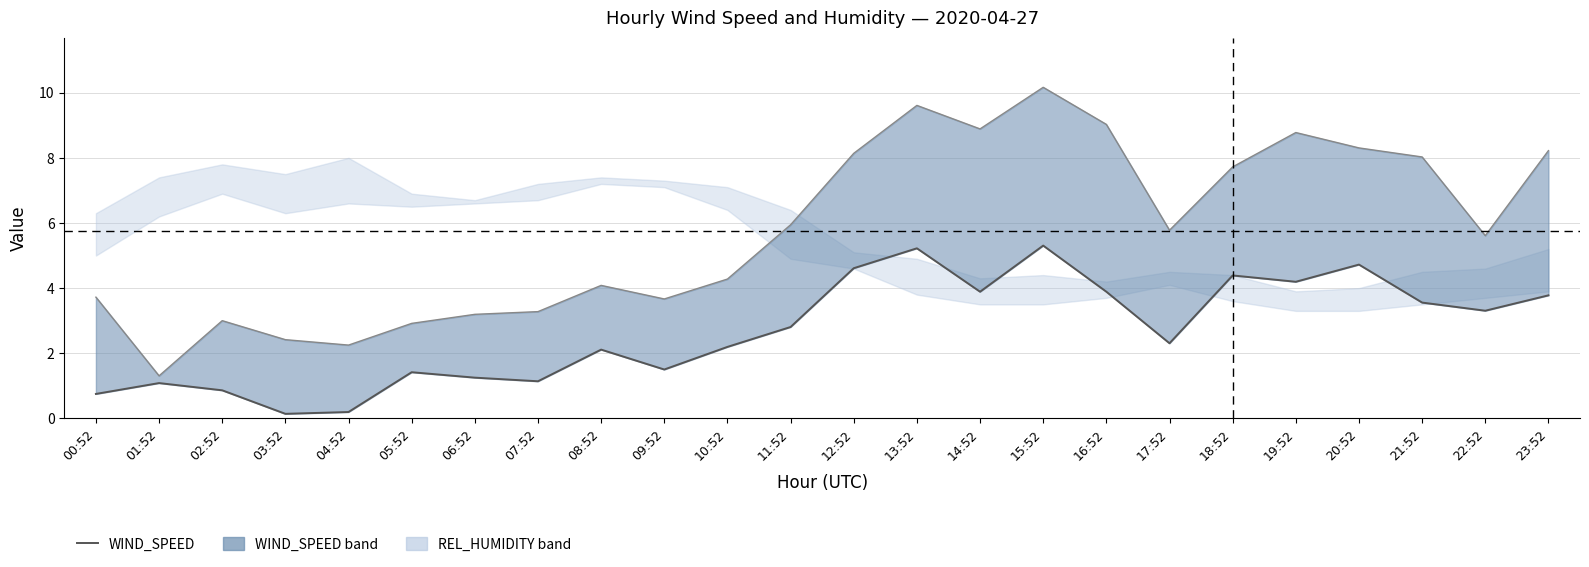

True or false: WIND_SPEED_GUST and WIND_SPEED intersect in this chart.

False